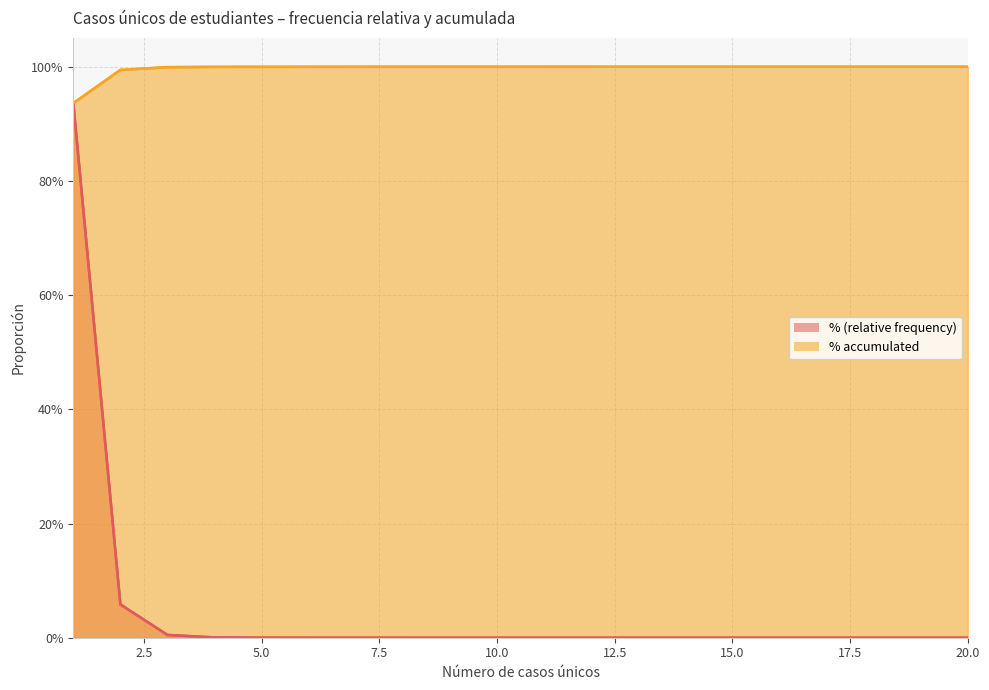

Is it true that % (relative frequency) equals 0.0 at 15.0?

False